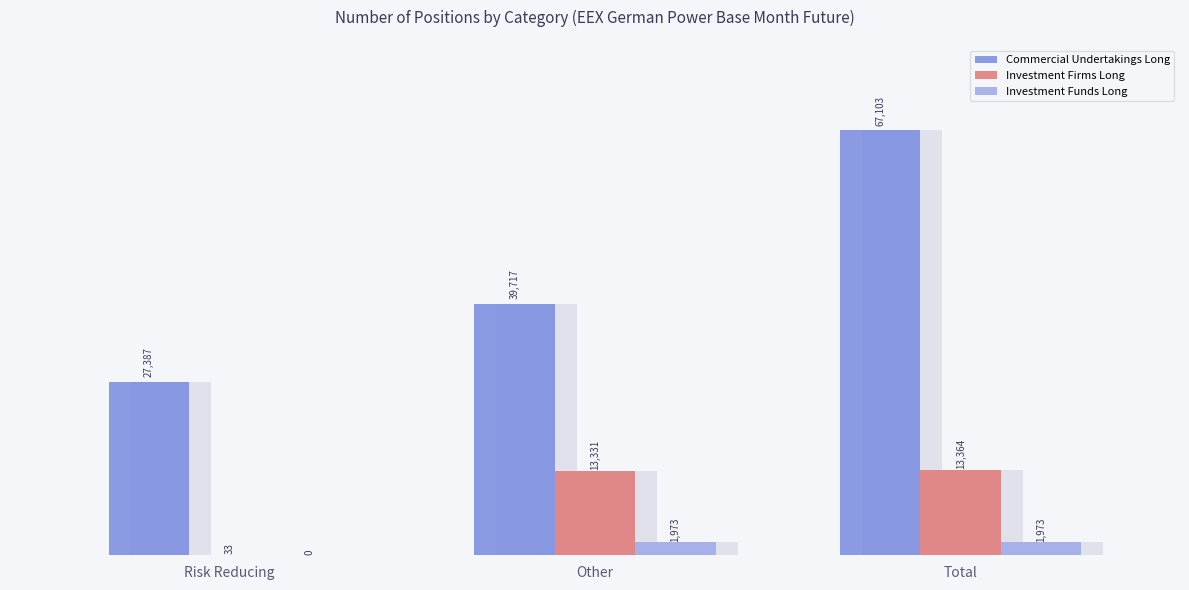

Where does the Investment Firms Long series first go above 13330?

Other